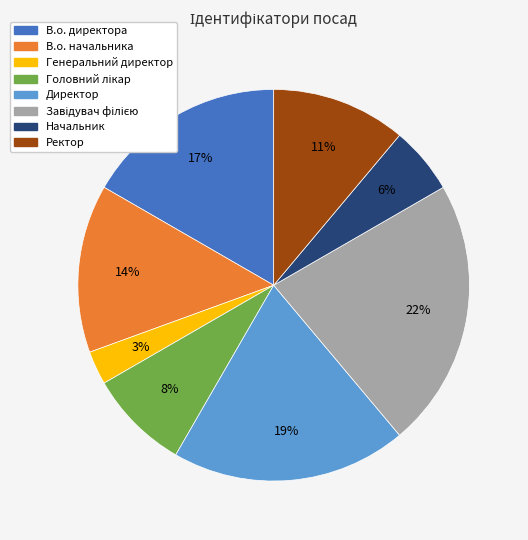

Is there a majority slice in this chart?

No